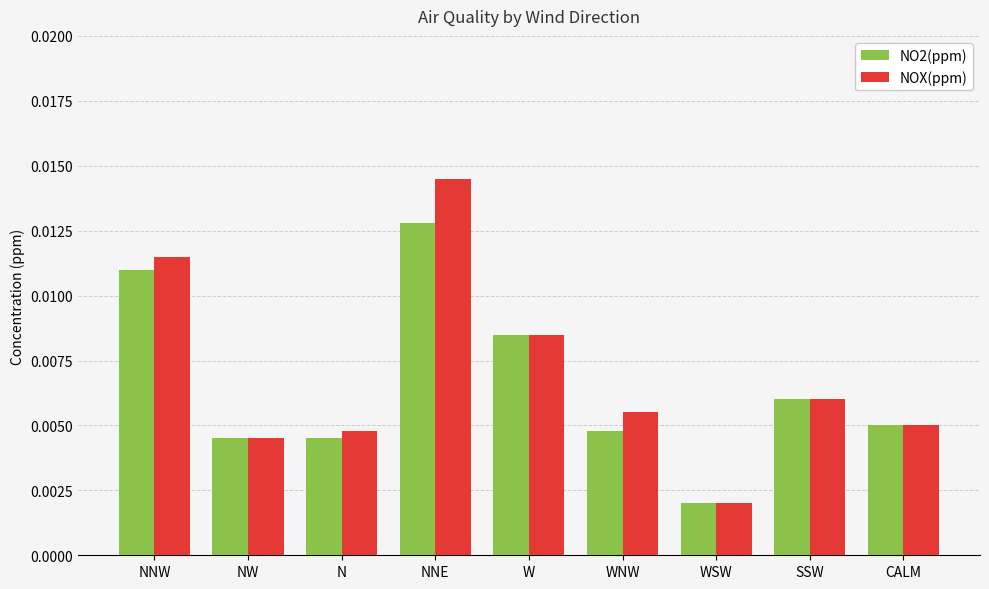

Is the value of NOX(ppm) at NNE greater than the value of NO2(ppm) at W?

Yes